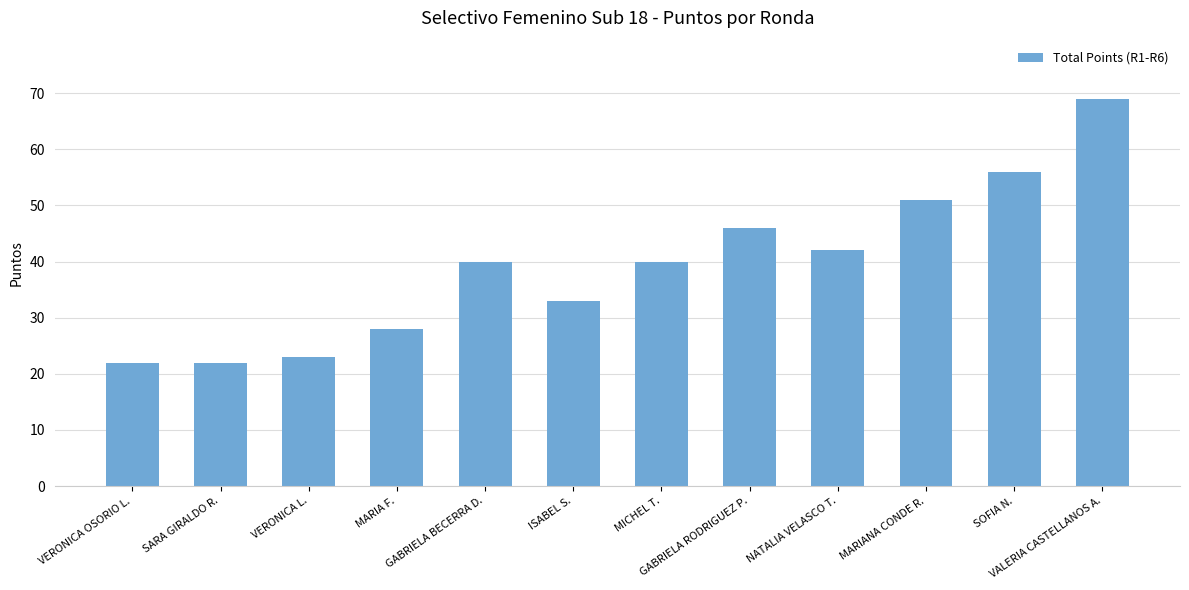

Count the values in the range 28 to 51.

7